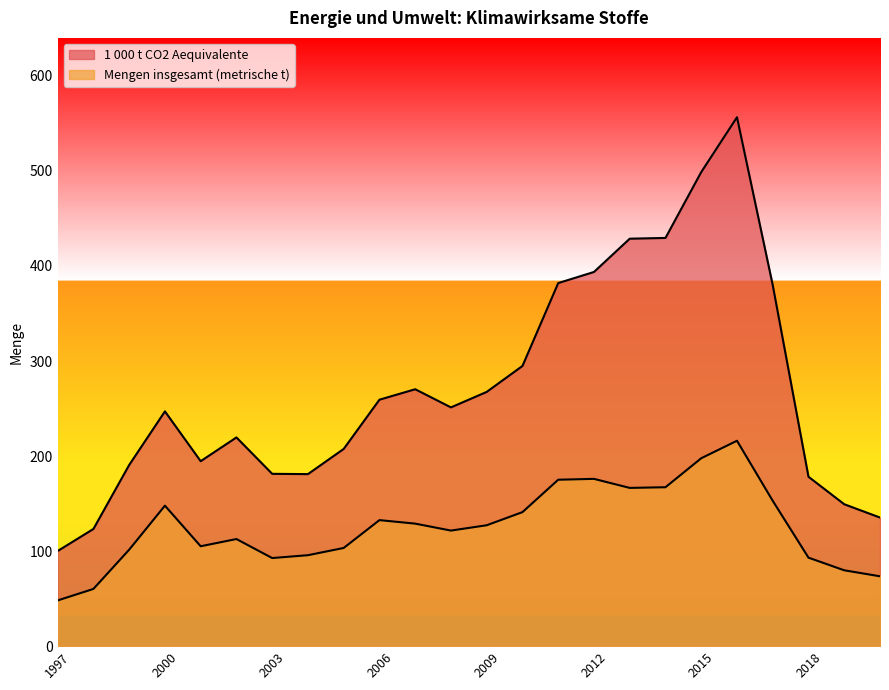

How many categories are shown in the chart?

24